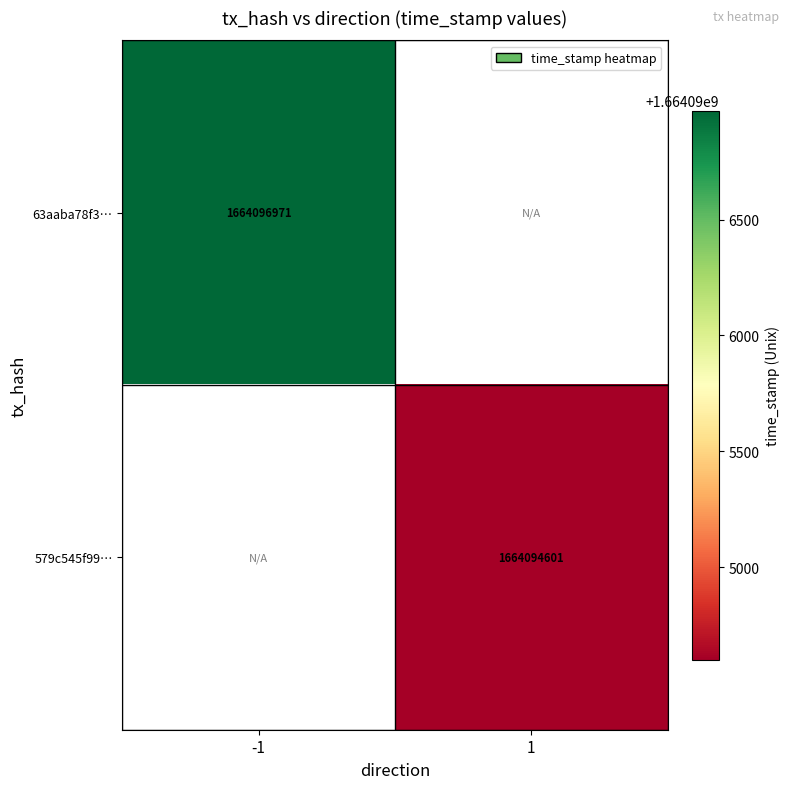

The 63aaba78f3… series shows 1664096971 at -1. True or false?

True